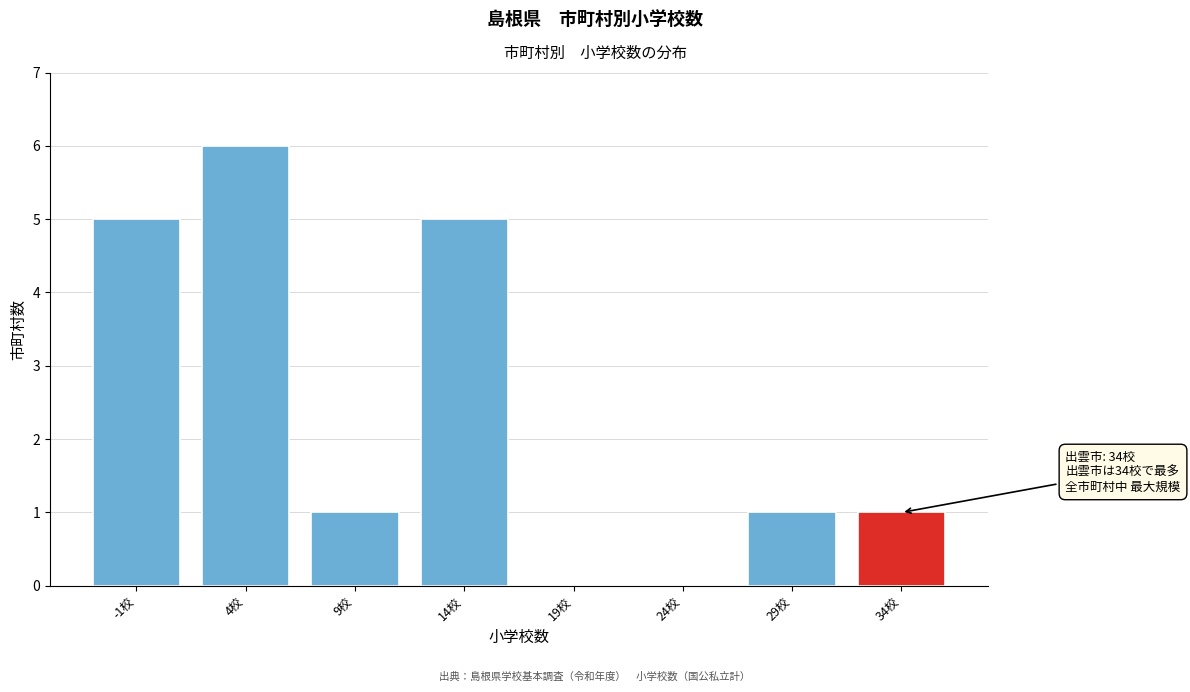

Reading left to right, transcribe all the data shown in this chart.

-1校=5	4校=6	9校=1	14校=5	19校=0	24校=0	29校=1	34校=1